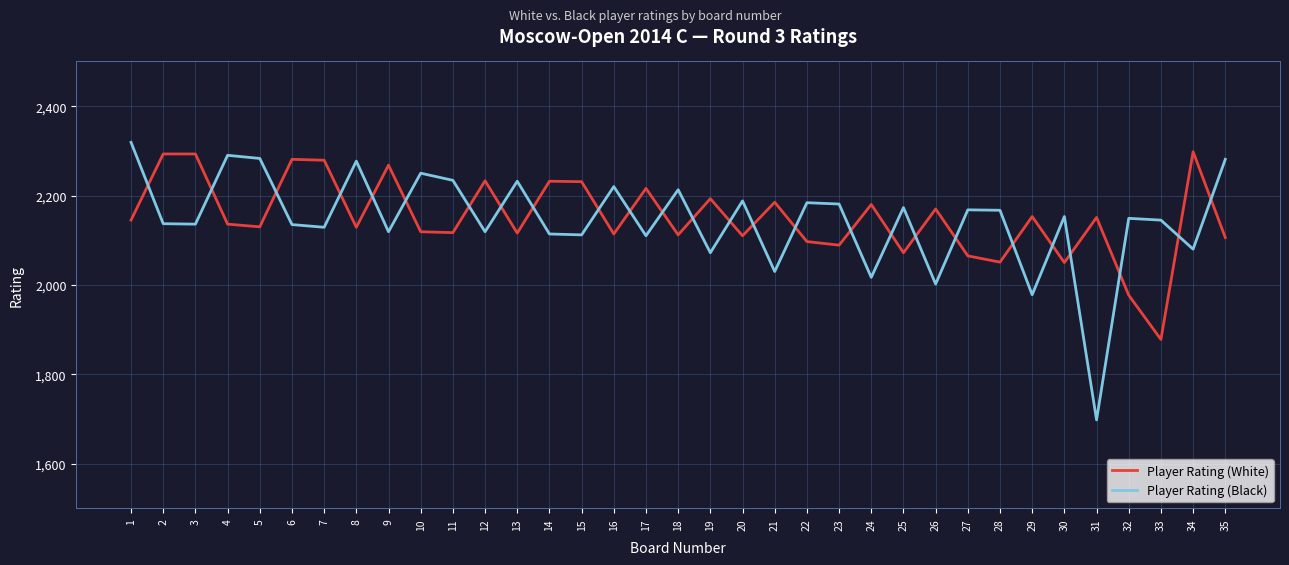

Rank the series at 14 from highest to lowest value.

Player Rating (White), Player Rating (Black)